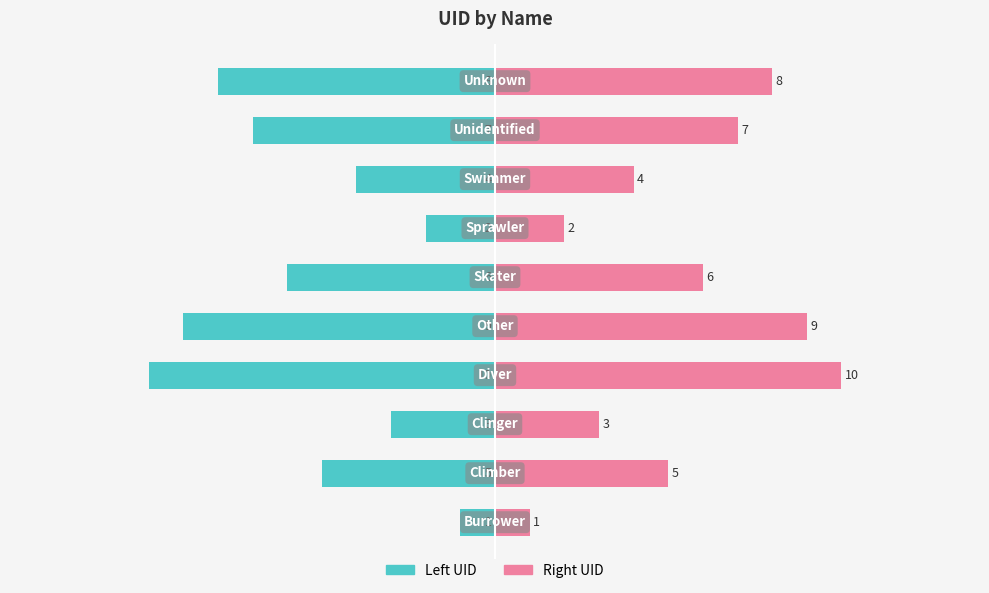

Which series has the largest total across all categories?

UID (right)